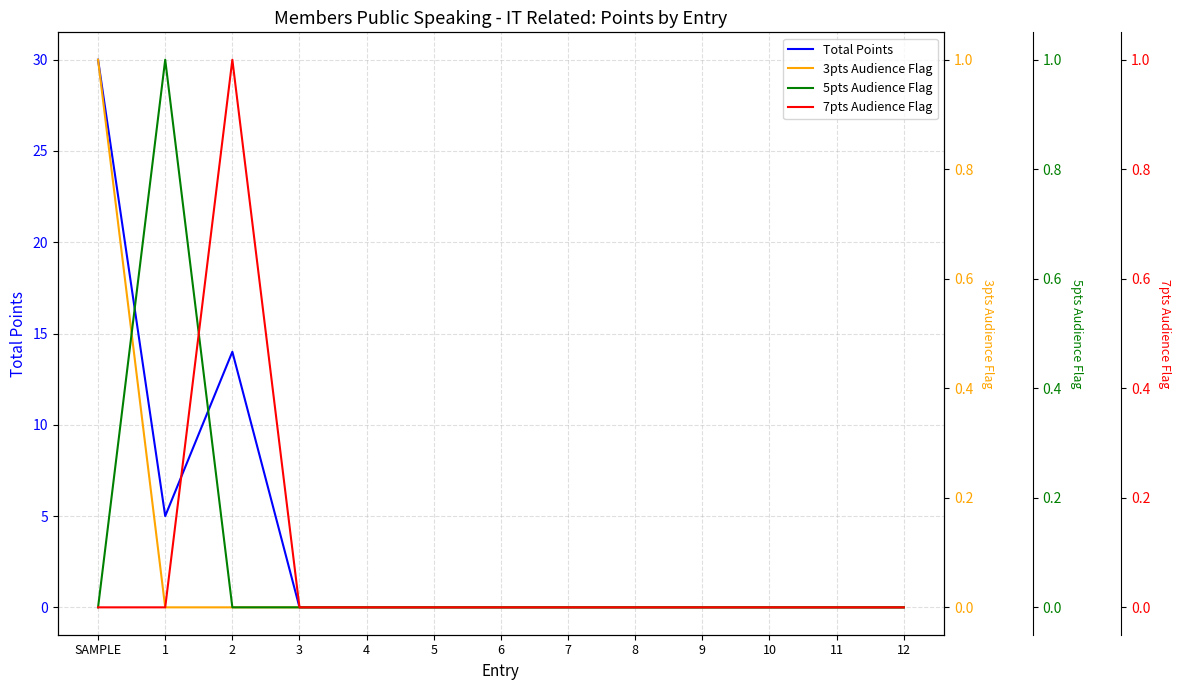

At which label is 7pts Audience Flag closest to 0?

SAMPLE